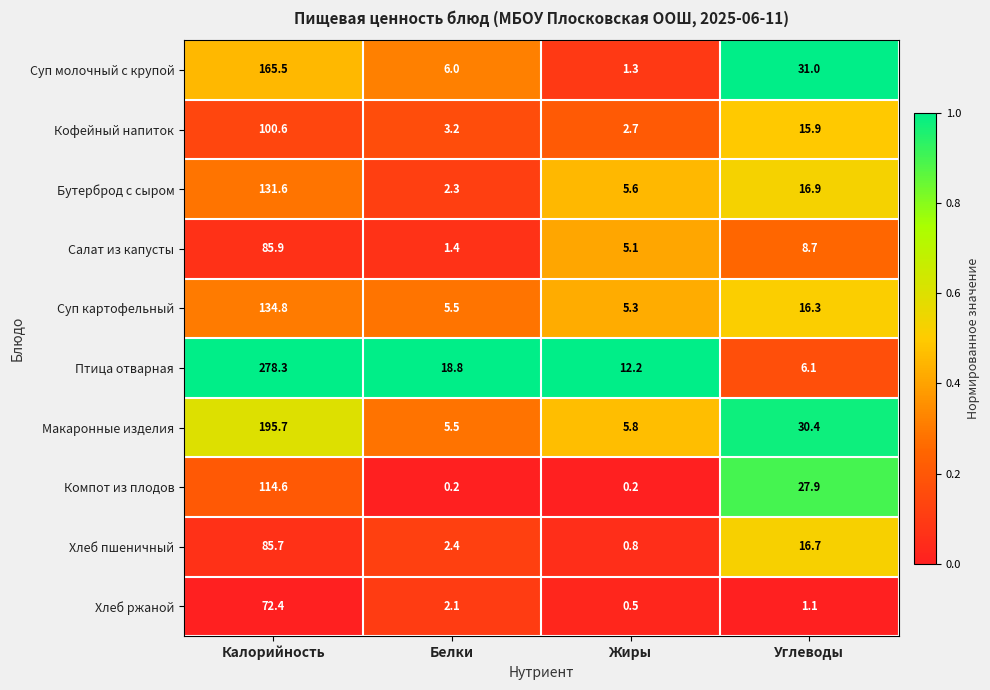

Which series changed the most between Калорийность and Углеводы?

Птица отварная